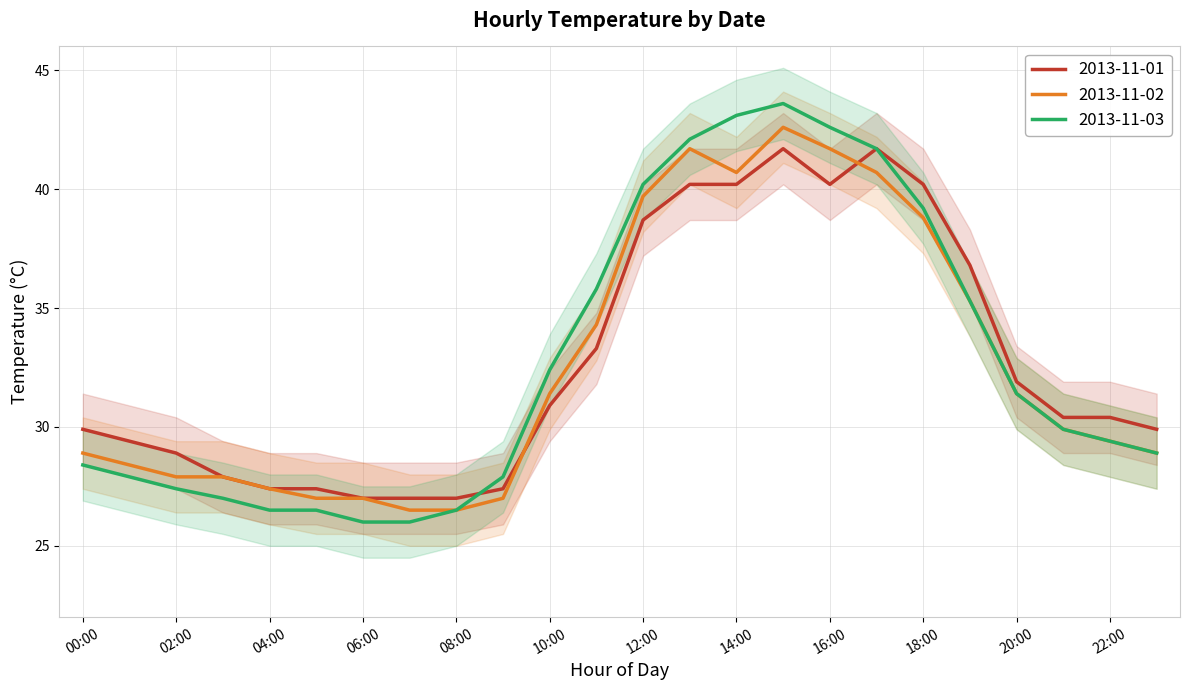

What are all the series names shown in the legend?

2013-11-01, 2013-11-02, 2013-11-03